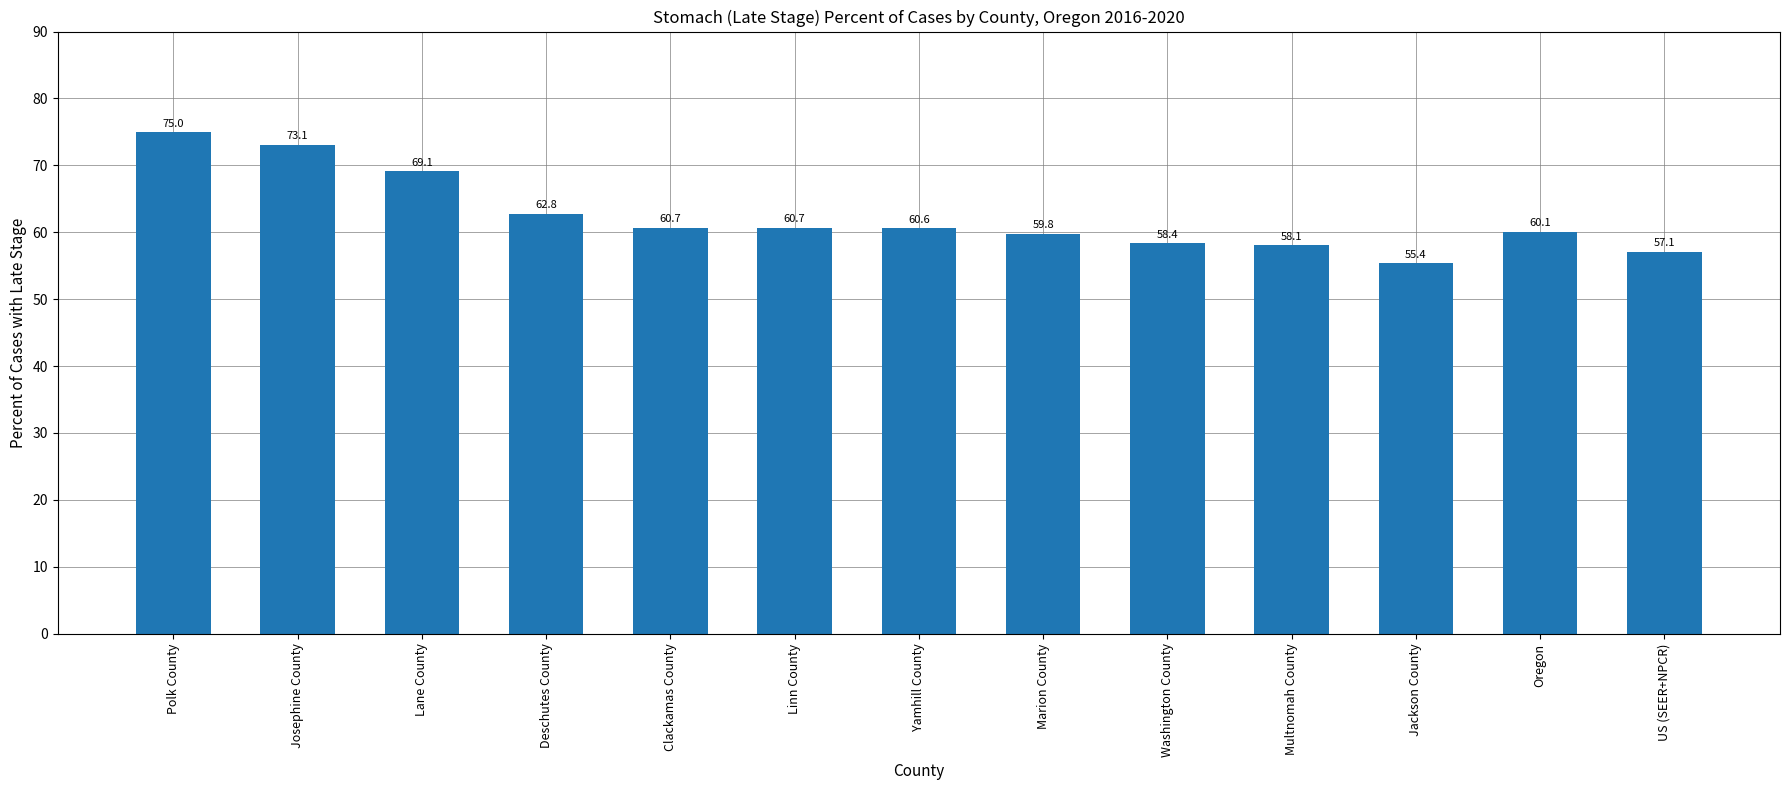

What is the difference between the maximum and minimum values?

19.6